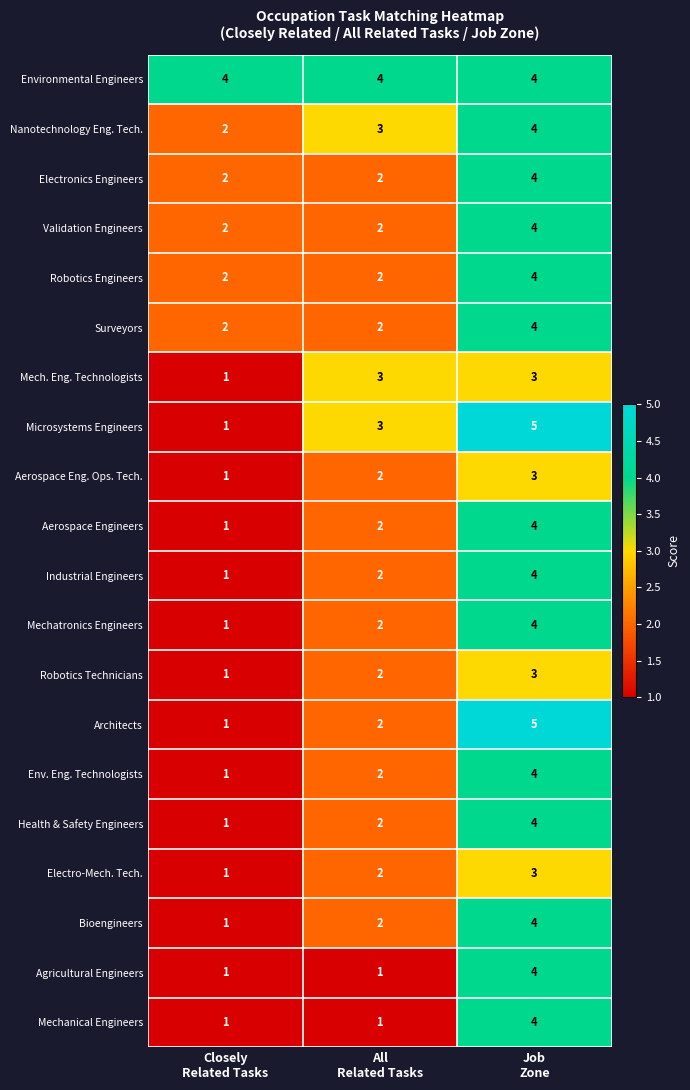

How many Nanotechnology Eng. Tech. values are between 2 and 4?

3